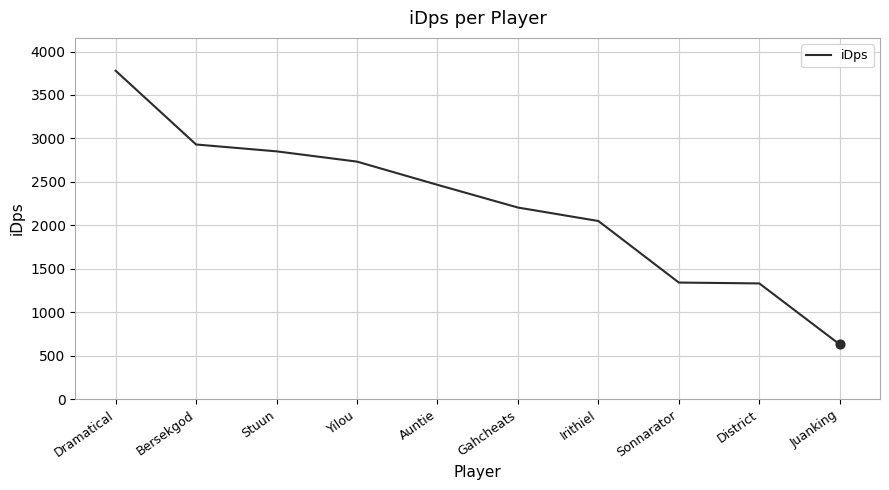

Which has a higher value, Juanking or Stuun?

Stuun